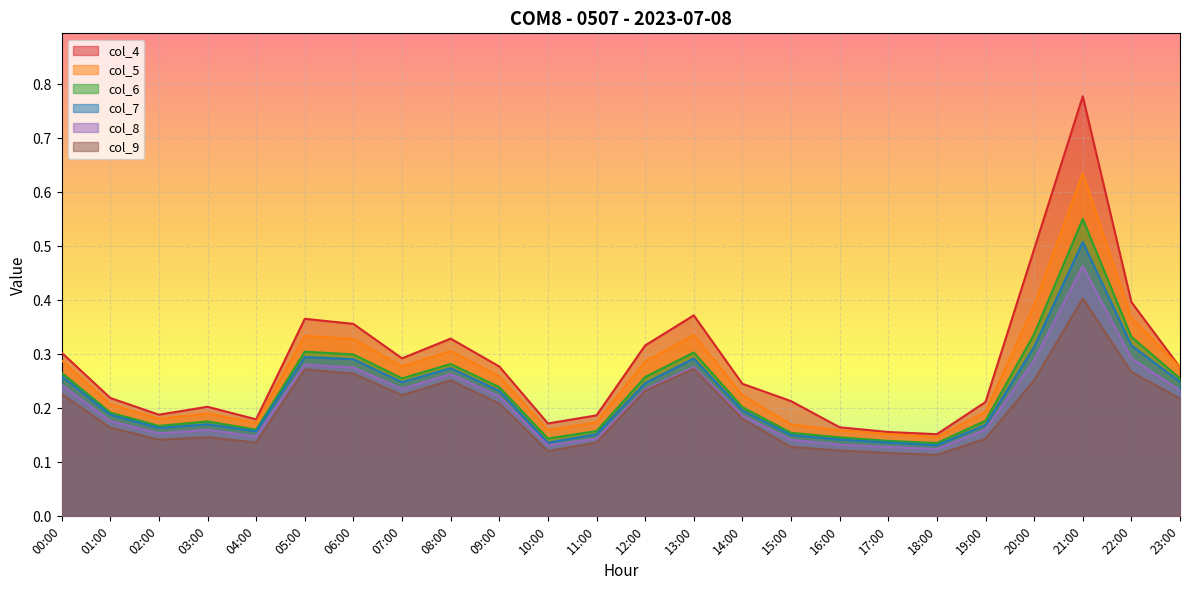

Which series changed the most between 12:00 and 16:00?

col_4